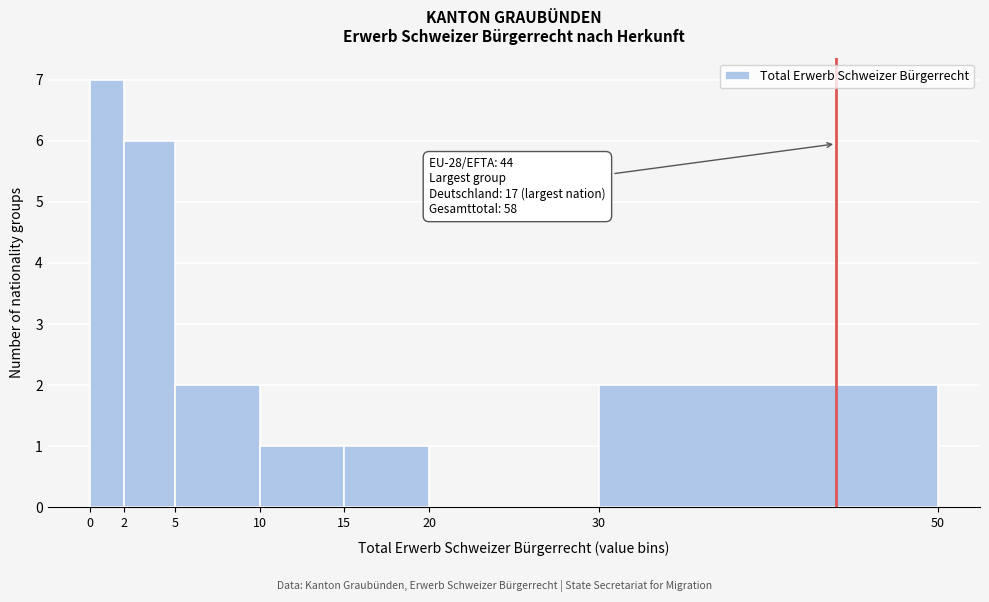

Over which range of the x-axis is the bar tallest?

0 to 2